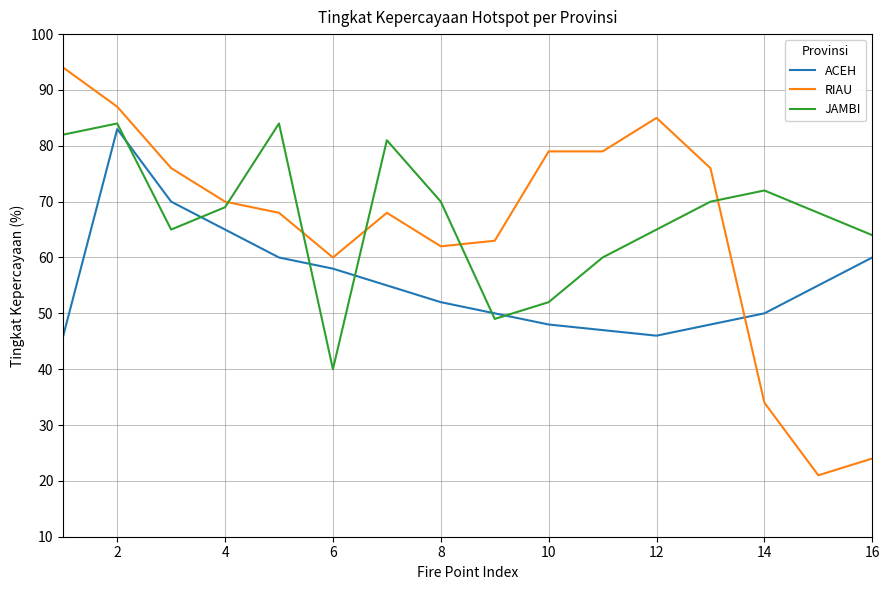

After their last crossing, which series has the higher values: RIAU or JAMBI?

JAMBI